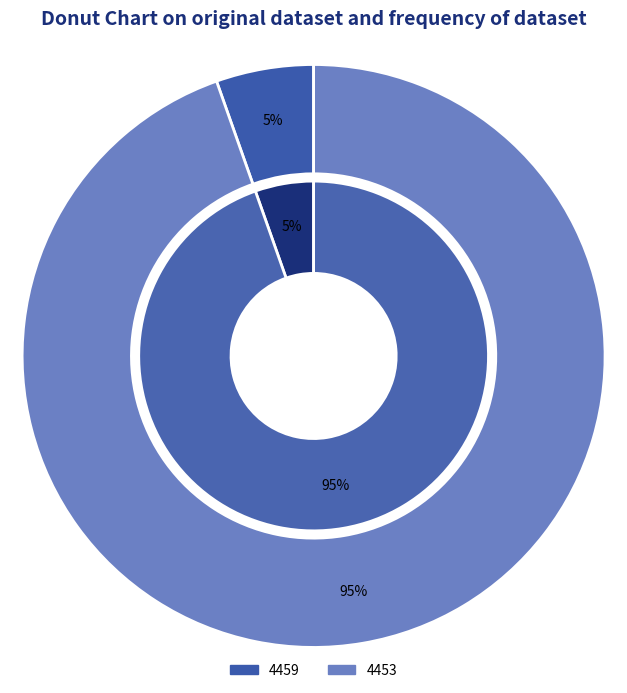

To the nearest percent, what portion does 4453 represent?

95%